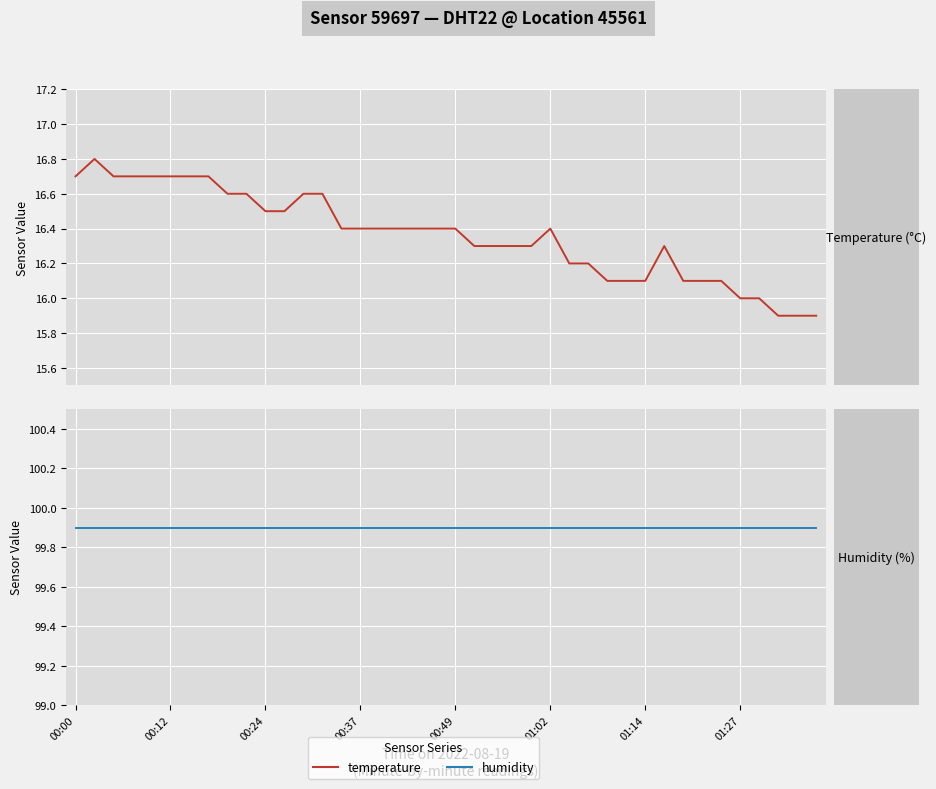

Between 16 and 00:12, which is larger?

00:12